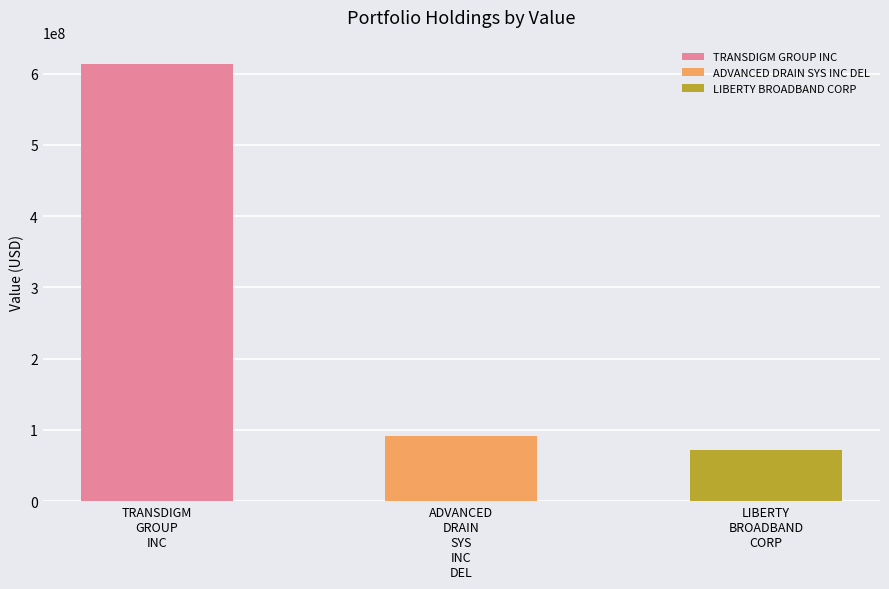

What is the value of the 3rd bar from the left?

72343000